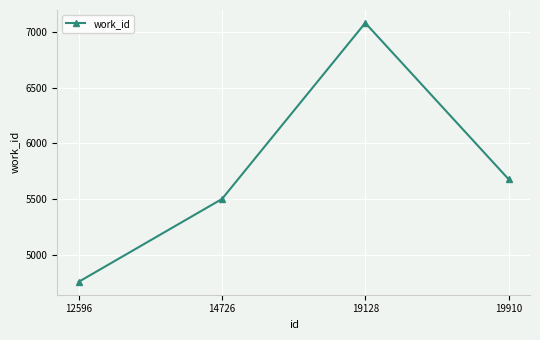

What is the difference between the values at 19910 and 14726?

178